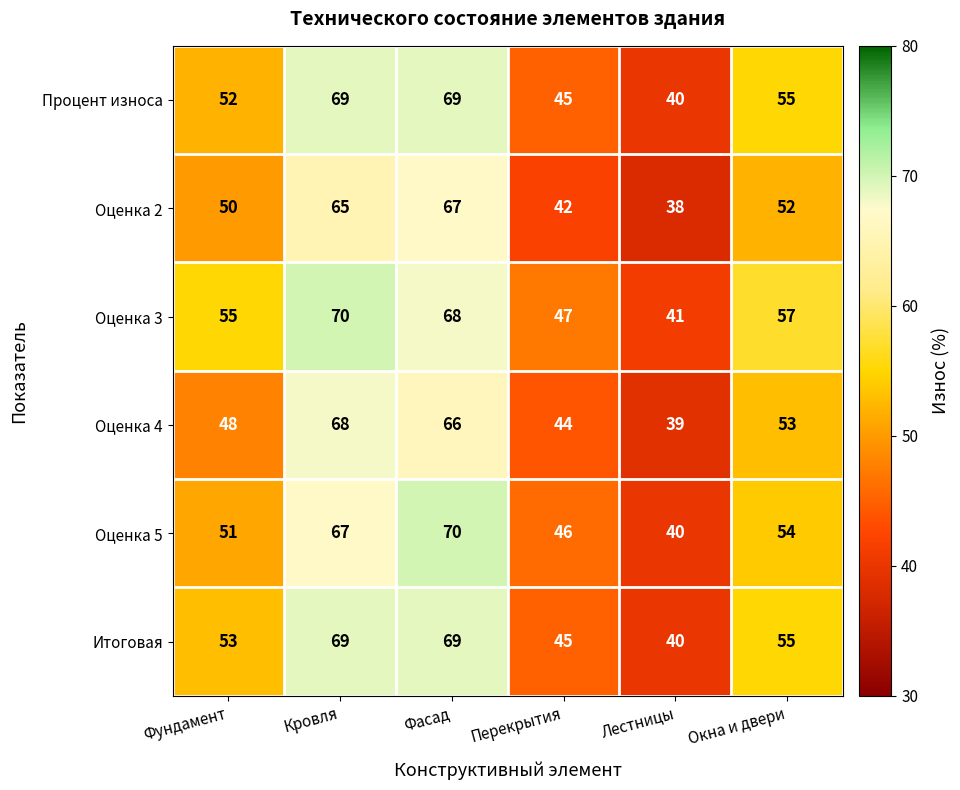

What is the total value across all series at Окна и двери?

326